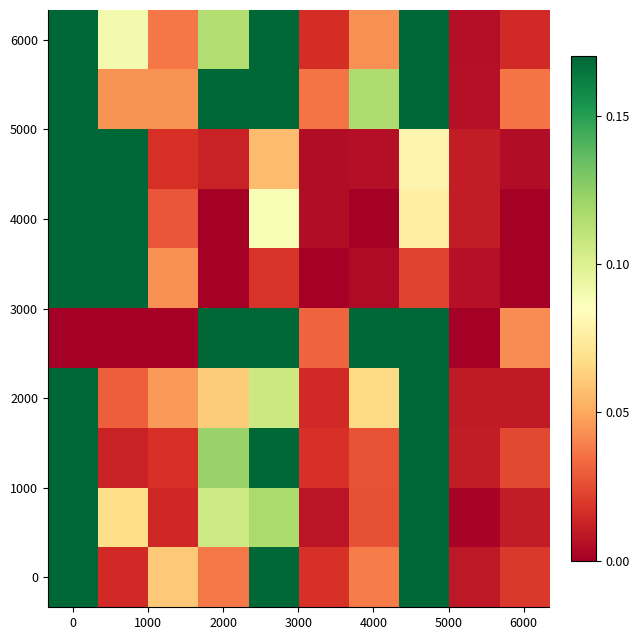

At which category does the chart reach its minimum across all series?

4000